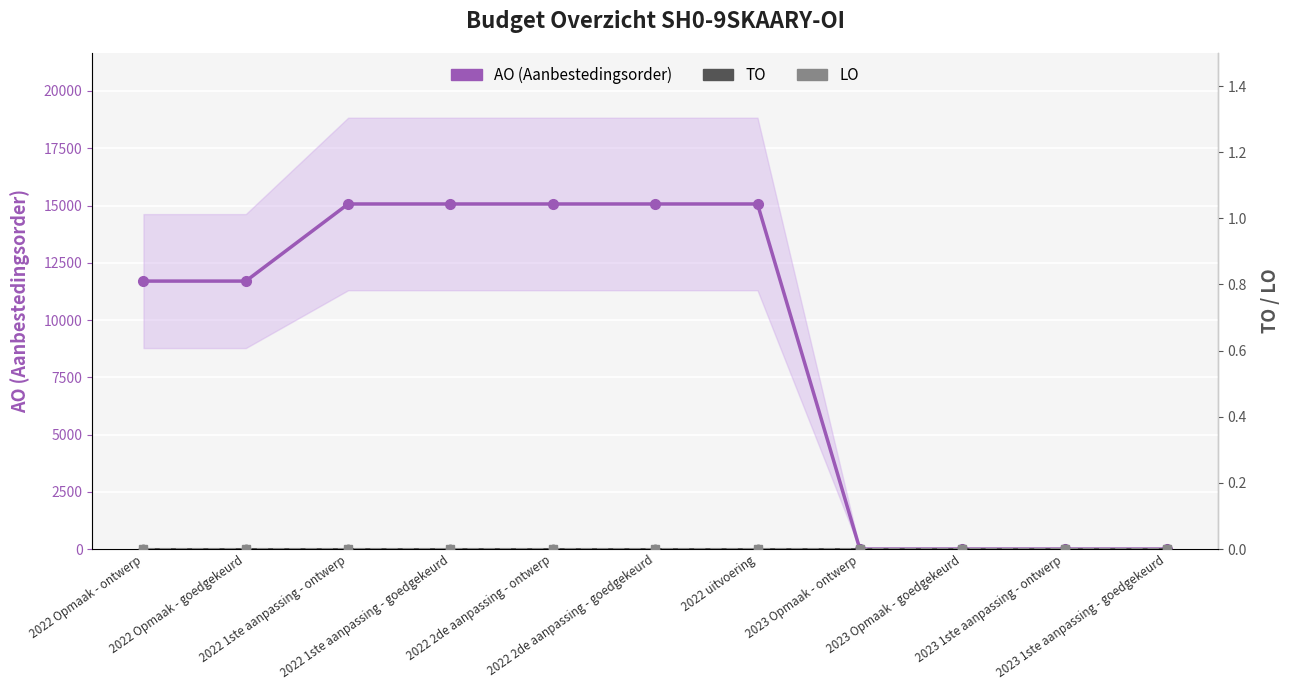

Reading left to right, transcribe all the data shown in this chart.

AO (Aanbestedingsorder): 2022 Opmaak - ontwerp=11700	2022 Opmaak - goedgekeurd=11700	2022 1ste aanpassing - ontwerp=15067	2022 1ste aanpassing - goedgekeurd=15067	2022 2de aanpassing - ontwerp=15067	2022 2de aanpassing - goedgekeurd=15067	2022 uitvoering=15067	2023 Opmaak - ontwerp=0	2023 Opmaak - goedgekeurd=0	2023 1ste aanpassing - ontwerp=0	2023 1ste aanpassing - goedgekeurd=0
TO: 2022 Opmaak - ontwerp=0	2022 Opmaak - goedgekeurd=0	2022 1ste aanpassing - ontwerp=0	2022 1ste aanpassing - goedgekeurd=0	2022 2de aanpassing - ontwerp=0	2022 2de aanpassing - goedgekeurd=0	2022 uitvoering=0	2023 Opmaak - ontwerp=0	2023 Opmaak - goedgekeurd=0	2023 1ste aanpassing - ontwerp=0	2023 1ste aanpassing - goedgekeurd=0
LO: 2022 Opmaak - ontwerp=0	2022 Opmaak - goedgekeurd=0	2022 1ste aanpassing - ontwerp=0	2022 1ste aanpassing - goedgekeurd=0	2022 2de aanpassing - ontwerp=0	2022 2de aanpassing - goedgekeurd=0	2022 uitvoering=0	2023 Opmaak - ontwerp=0	2023 Opmaak - goedgekeurd=0	2023 1ste aanpassing - ontwerp=0	2023 1ste aanpassing - goedgekeurd=0